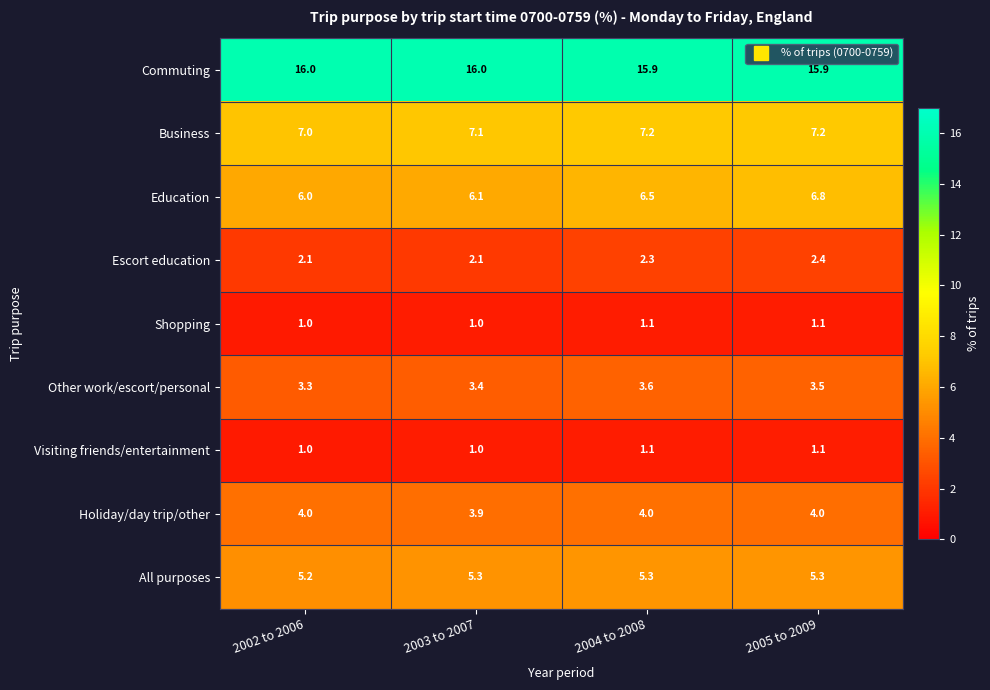

Which series has the largest range (max minus min)?

Education